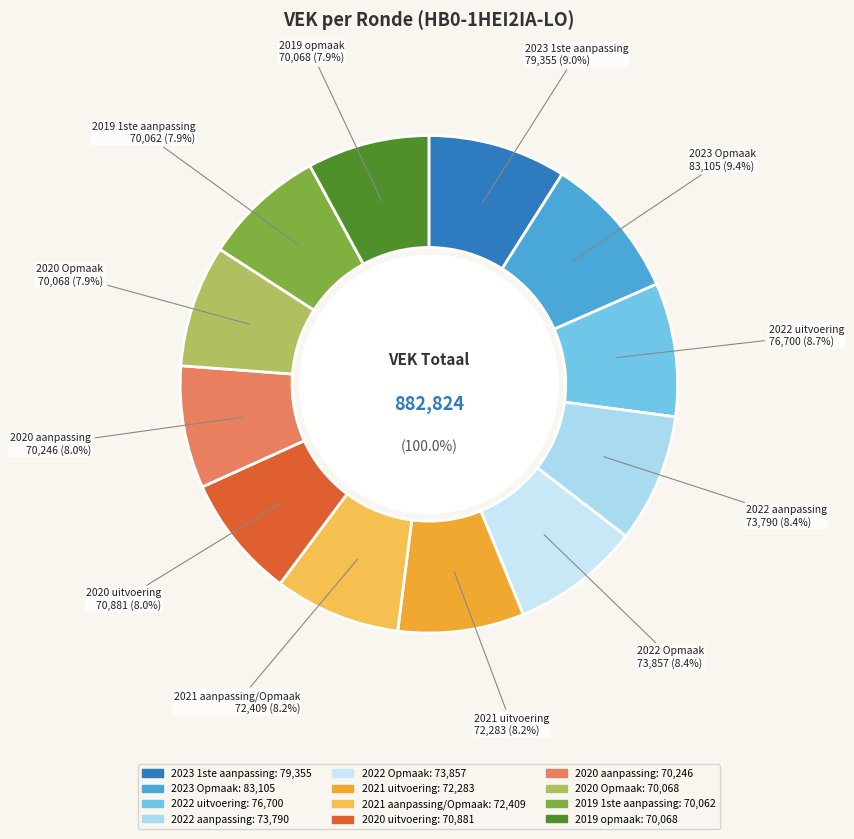

What portion of the pie excludes 2022 Opmaak?

91.6%